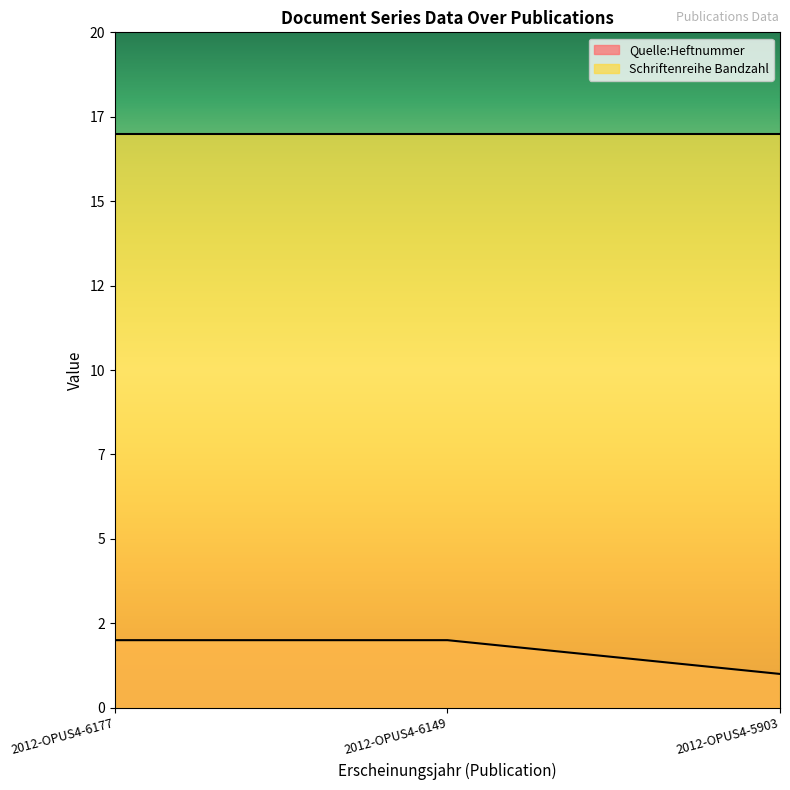

The value at 2012-OPUS4-6149 is 2. True or false?

True